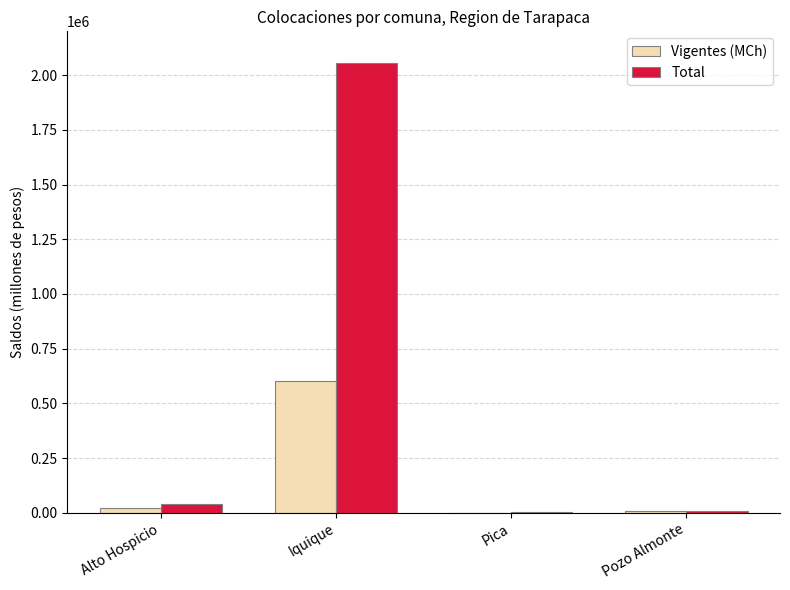

Which series has the largest total across all categories?

Total